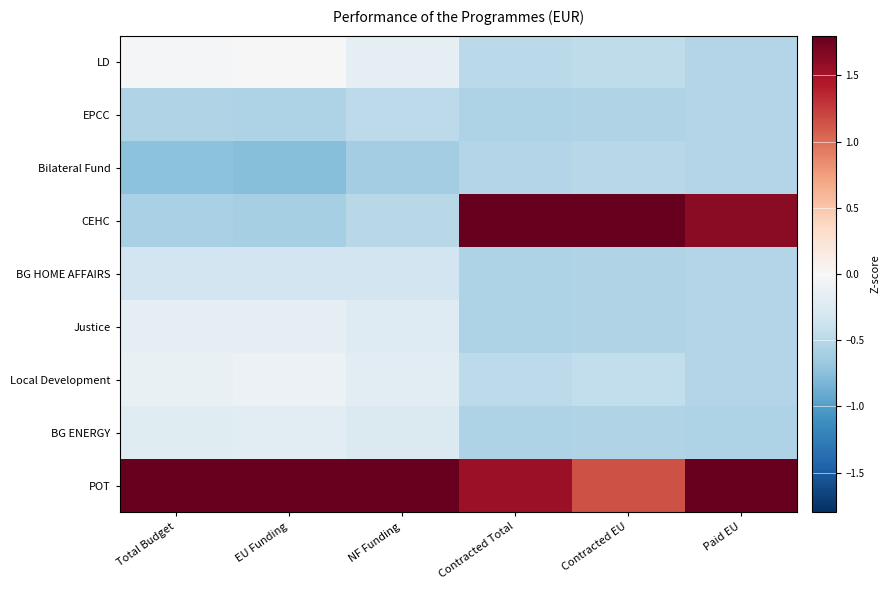

Which series has the largest total across all categories?

POT